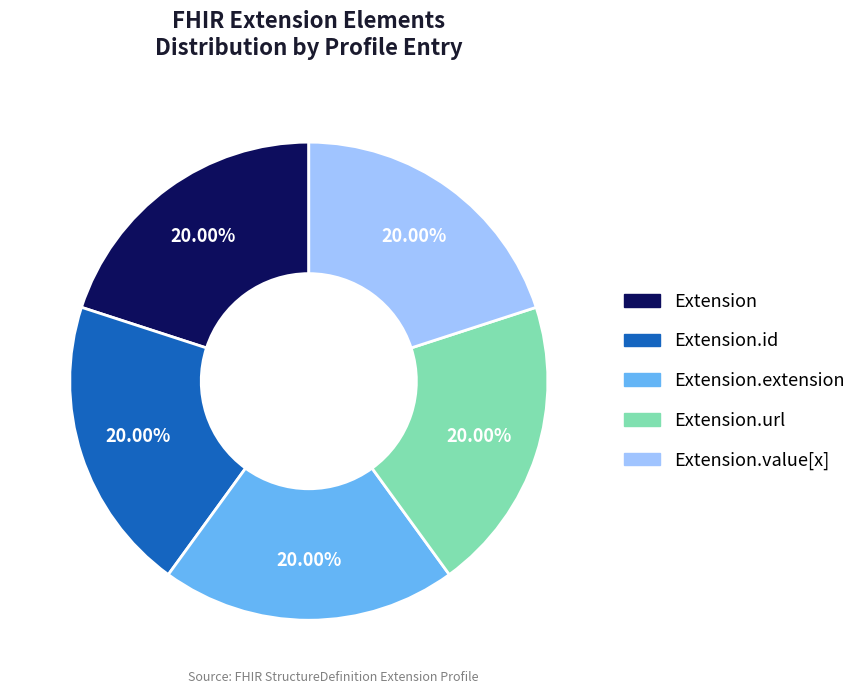

How many segments does this pie chart have?

5